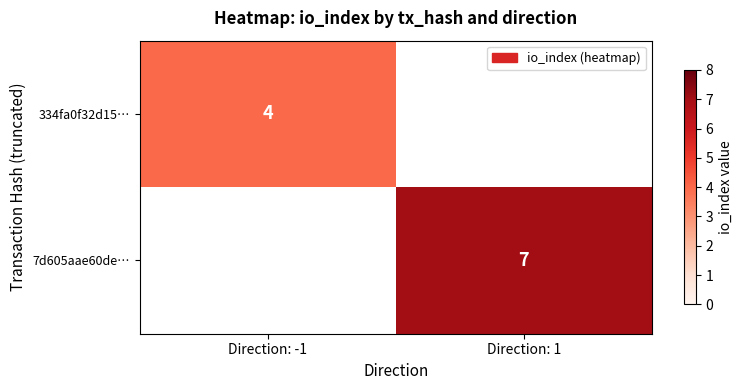

True or false: 7d605aae60de… has a value of 7 at Direction: 1.

True